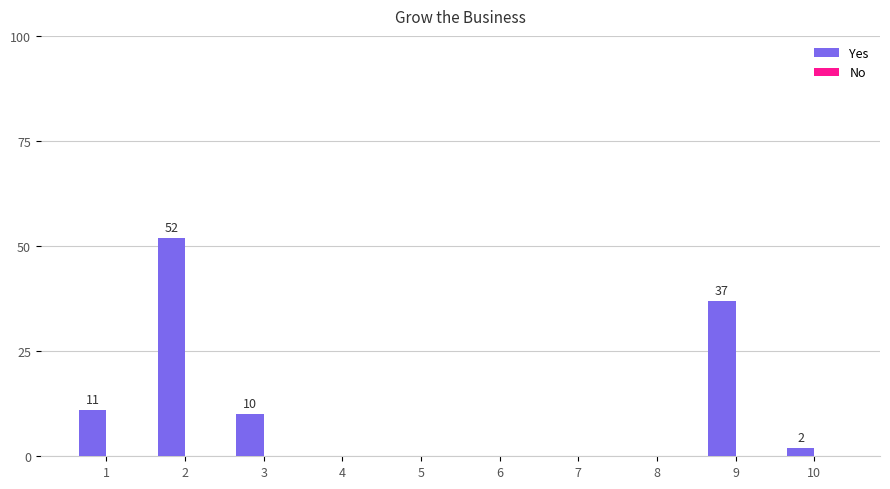

True or false: the data shows 0 at 7.

True